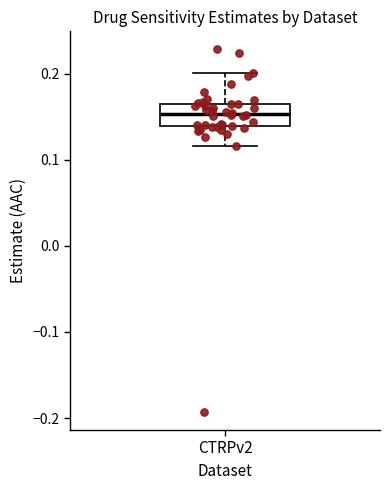

Where does the upper whisker of the box for CTRPv2 end on the y-axis? The values are not printed on the chart, so give them approximately, as read against the axis.

0.20